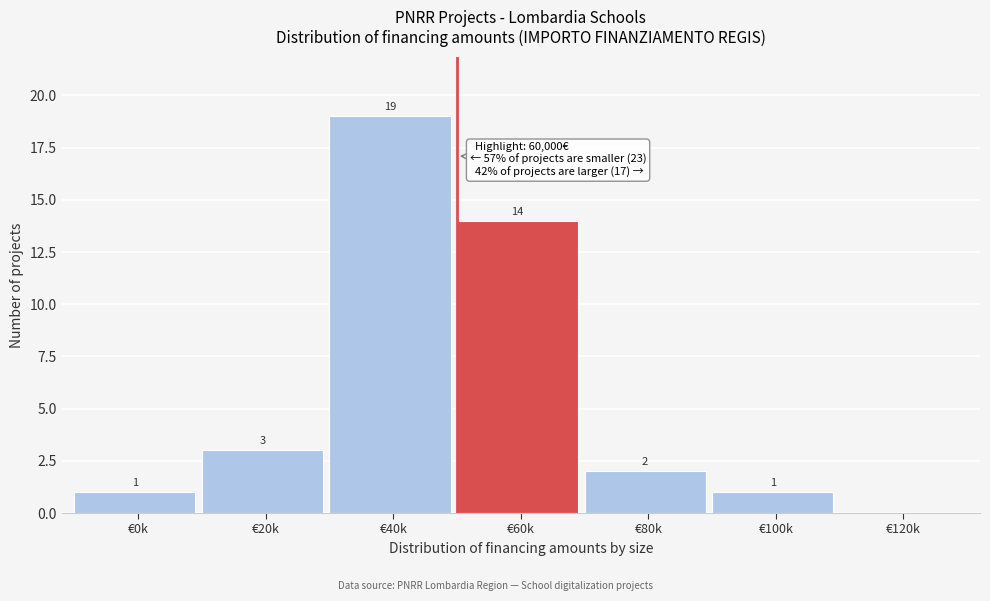

Reading left to right, list all the values displayed in this chart.

€0k=1	€20k=3	€40k=19	€60k=14	€80k=2	€100k=1	€120k=0